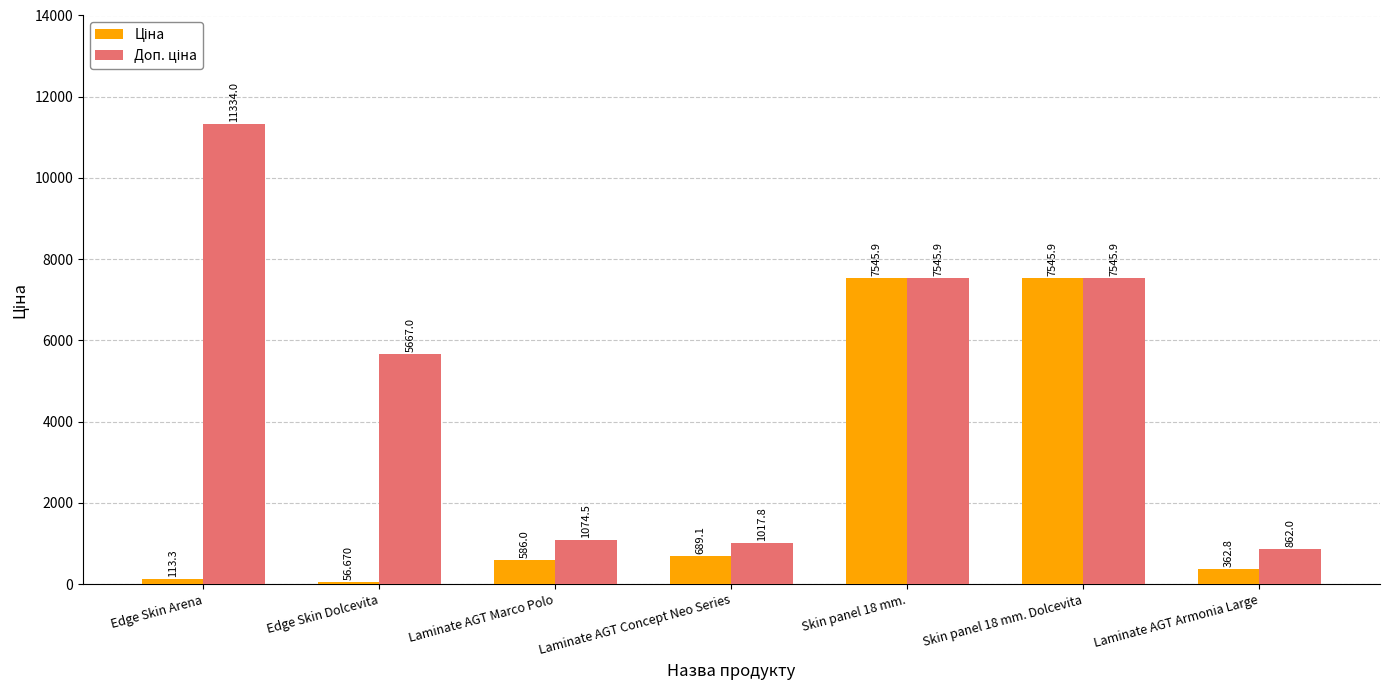

How many distinct data groups are displayed?

2